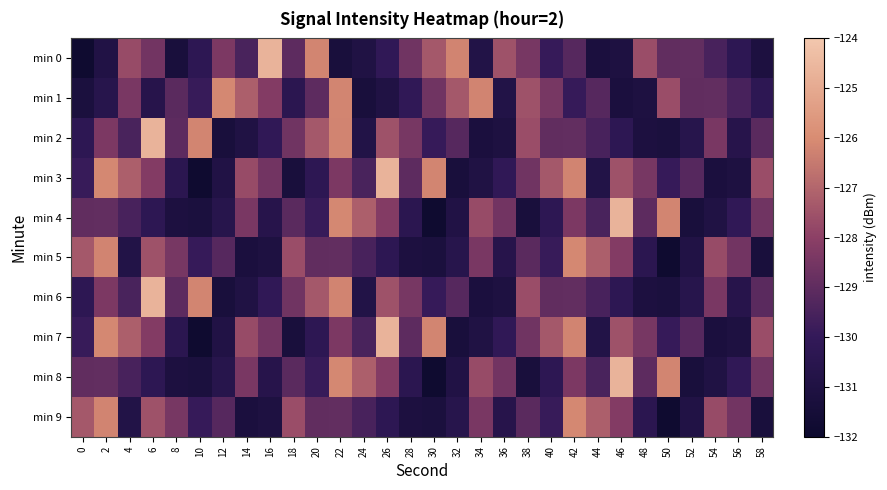

What is the spread (max minus min) of values at 56?

2.5